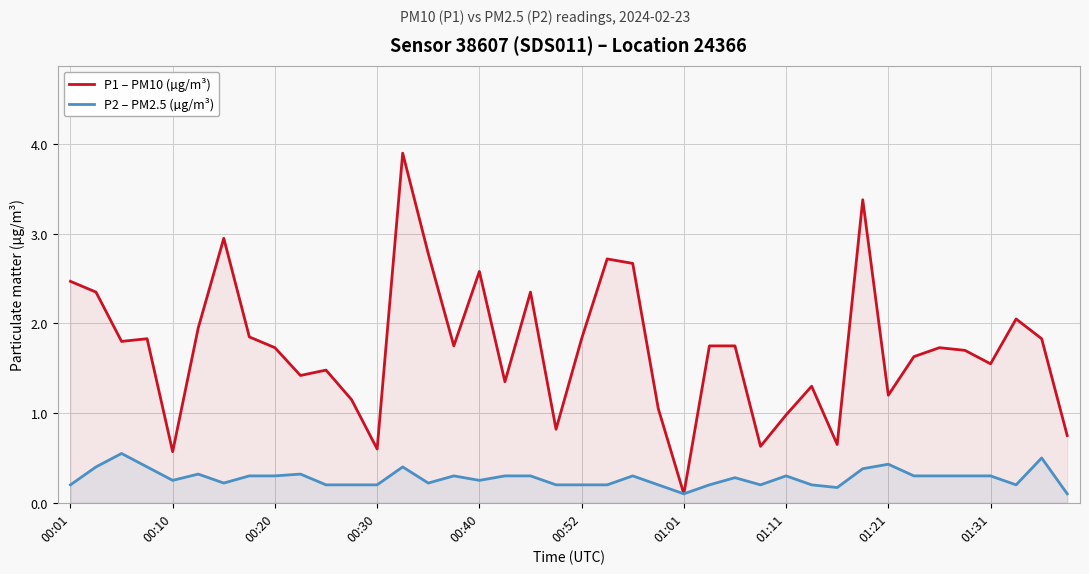

Which series has the widest spread of values?

P1 – PM10 (µg/m³)